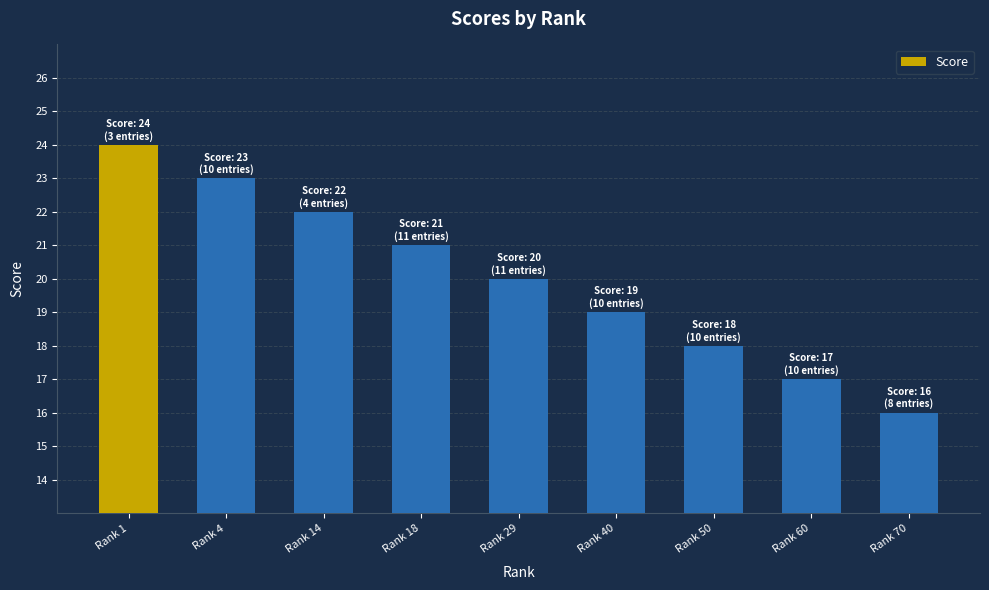

Rank the categories by value from lowest to highest.

Rank 70, Rank 60, Rank 50, Rank 40, Rank 29, Rank 18, Rank 14, Rank 4, Rank 1